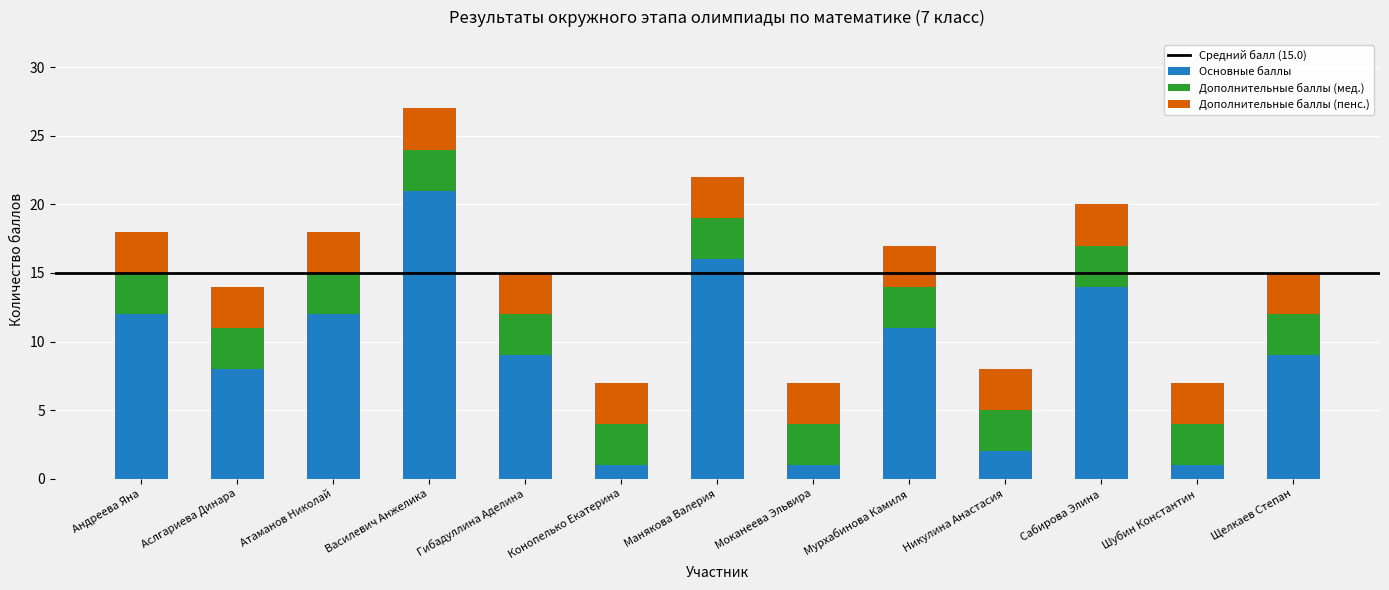

What is the total value across all series at Аслгариева Динара?

14